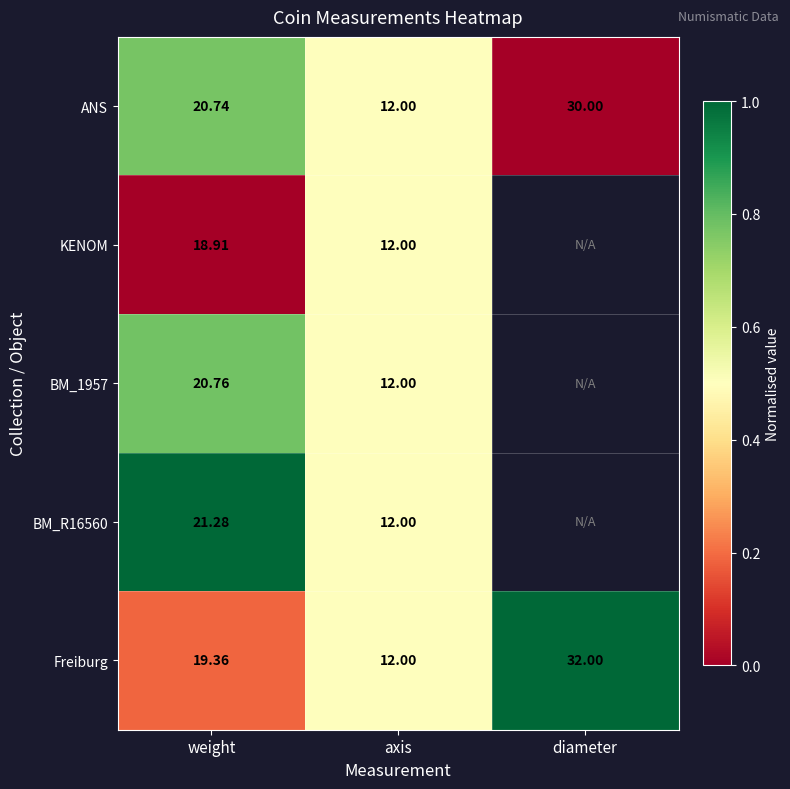

What is the total value across all series at weight?

2.7